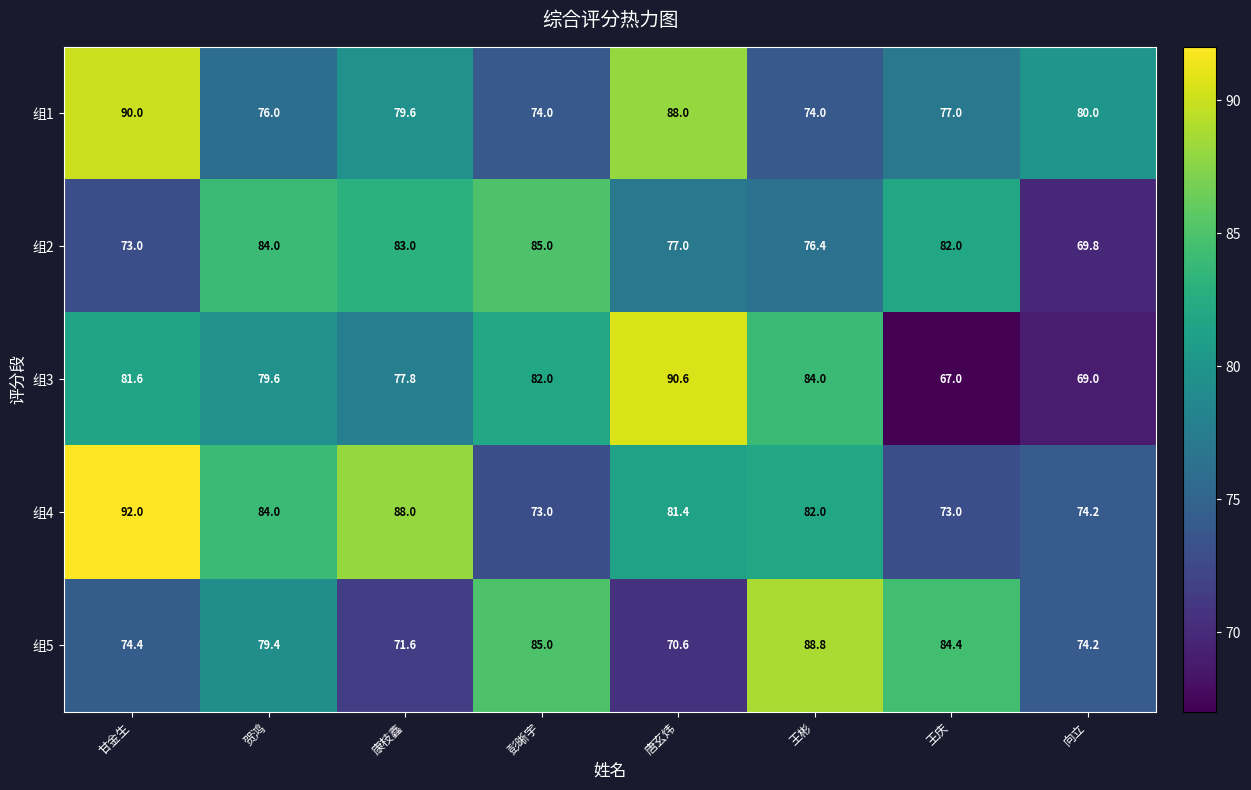

What is the total value across all series at 康枝鑫?

400.0